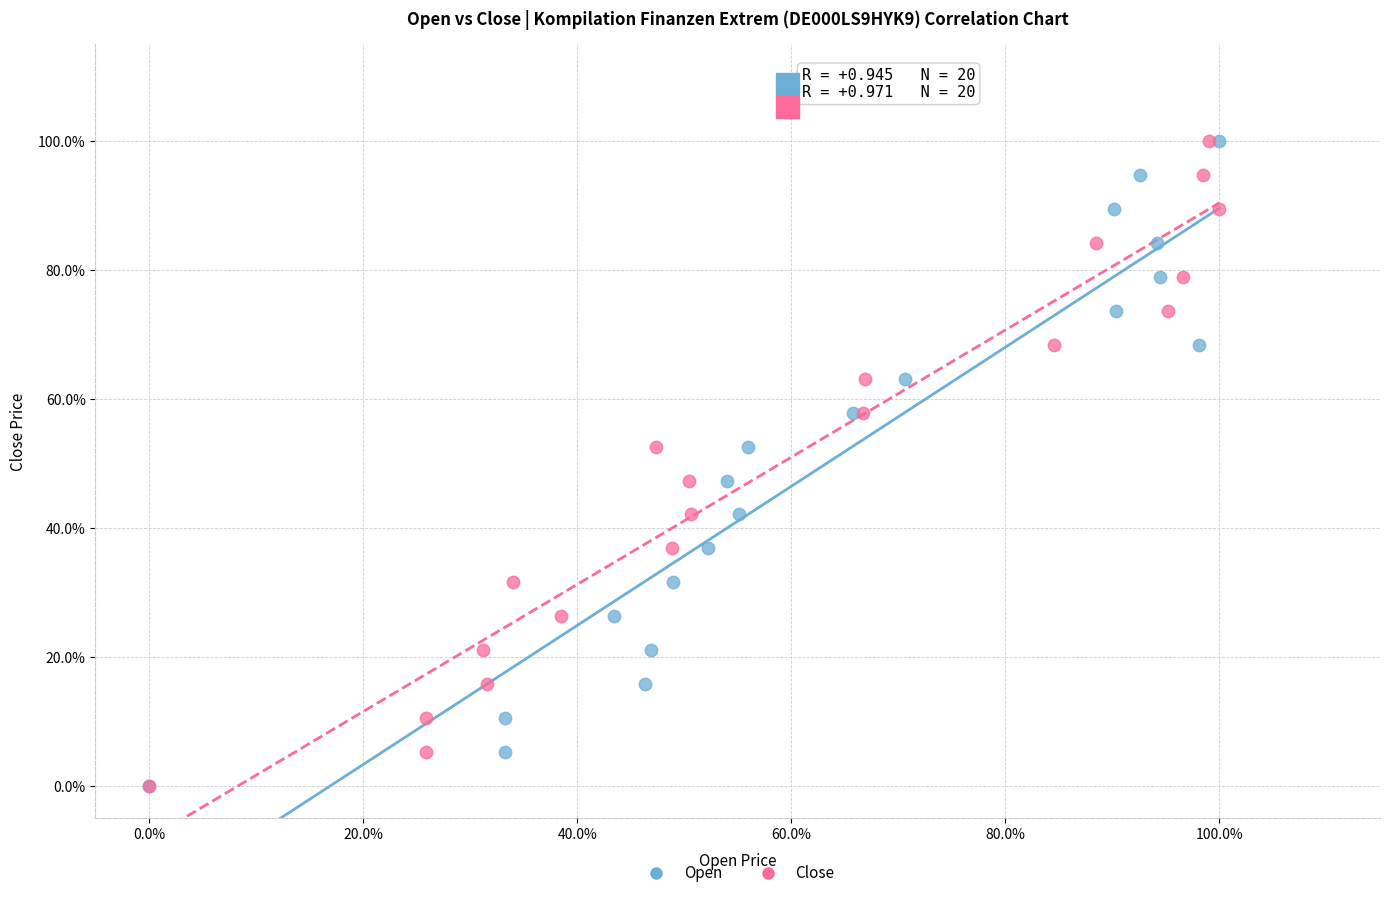

What are all the series names shown in the legend?

Open, Close